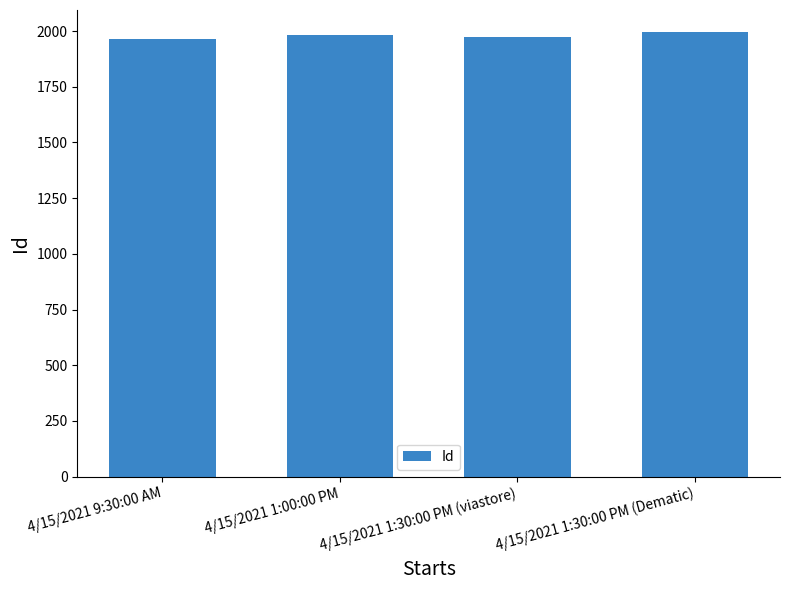

What is the minimum value shown in the chart?

1966